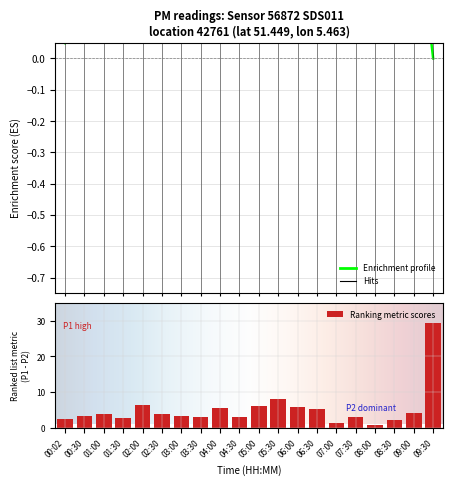

Is it true that P1 equals 7.8 at 04:00?

False